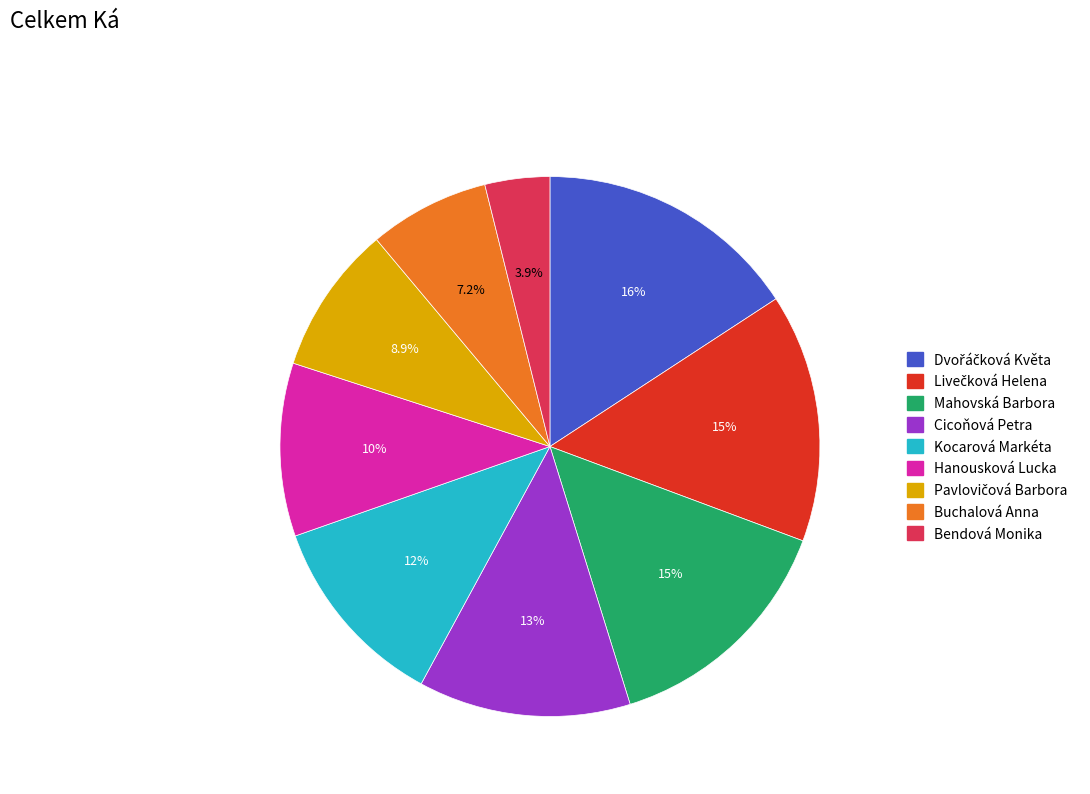

What percentage do Buchalová Anna and Bendová Monika together represent?

11.1%